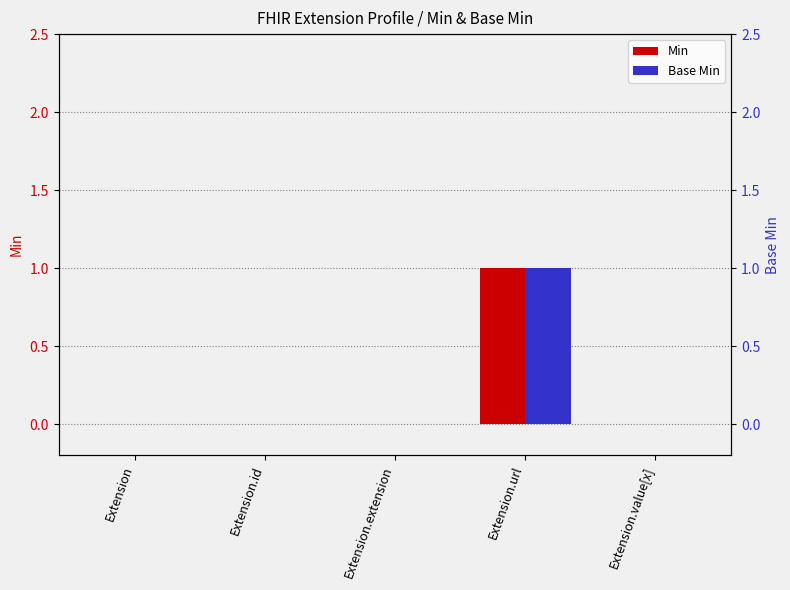

What are all the series names shown in the legend?

Min, Base Min